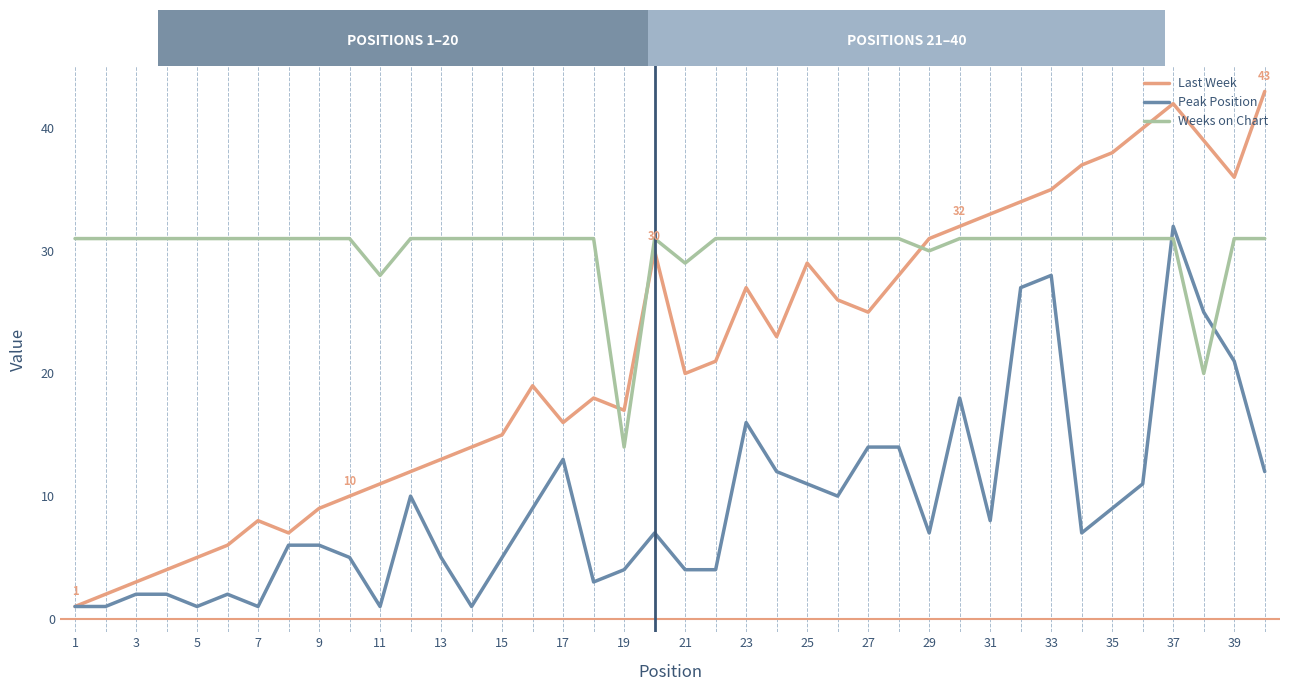

List the series in order of their overall mean, lowest first.

Peak Position, Last Week, Weeks on Chart